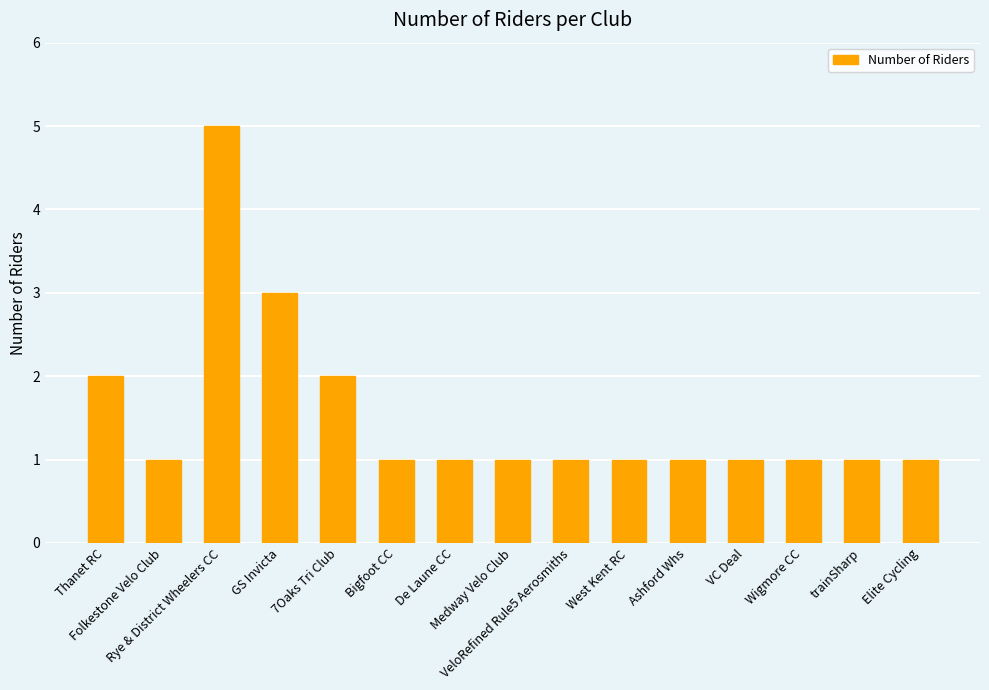

What is the sum of the values at West Kent RC and Ashford Whs?

2